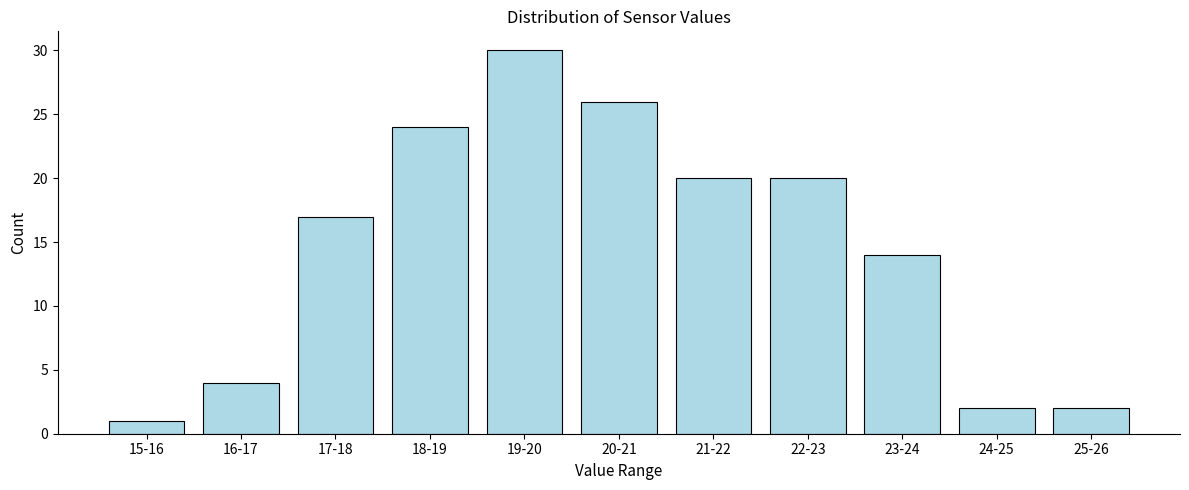

Reading left to right, extract all data points from this chart.

15-16=1	16-17=4	17-18=17	18-19=24	19-20=30	20-21=26	21-22=20	22-23=20	23-24=14	24-25=2	25-26=2